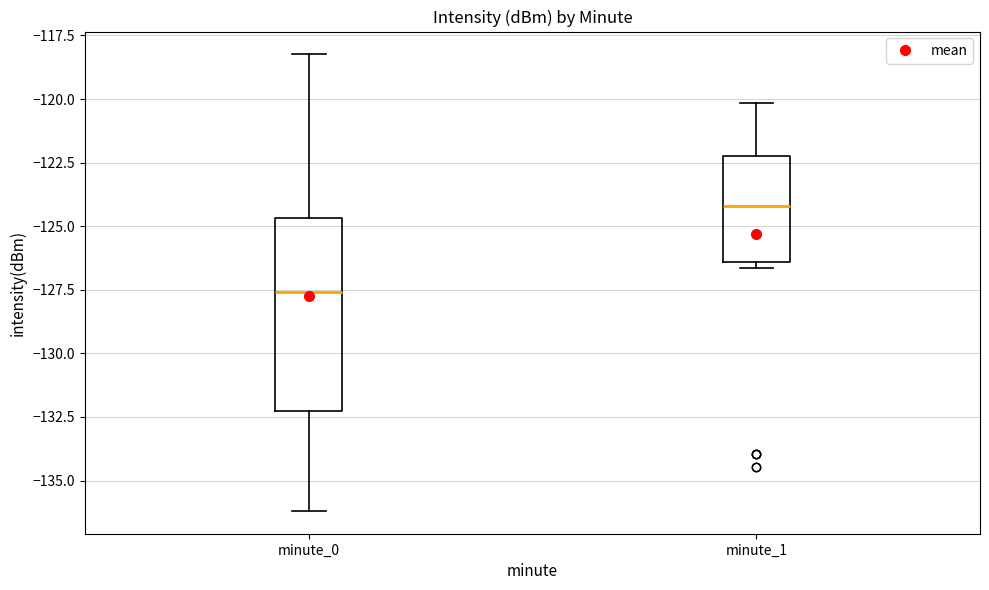

Reading left to right, read every box against the y-axis: the position of its median line, the range the box covers, and the ends of its whiskers. The values are not printed on the chart, so give them approximately, as read against the axis.

minute_0: median -127.5, box -132.5 to -124.5, whiskers -136.0 to -118.0
minute_1: median -124.0, box -126.5 to -122.0, whiskers -126.5 (just below the box's lower edge) to -120.0